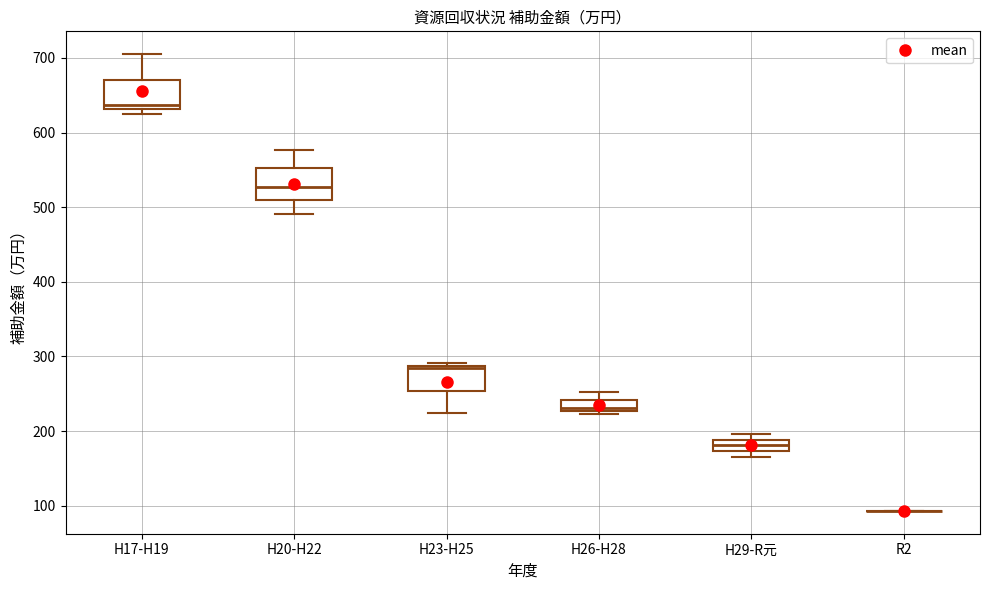

Where is the upper edge of the box for H26-H28 on the y-axis? The values are not printed on the chart, so give them approximately, as read against the axis.

240